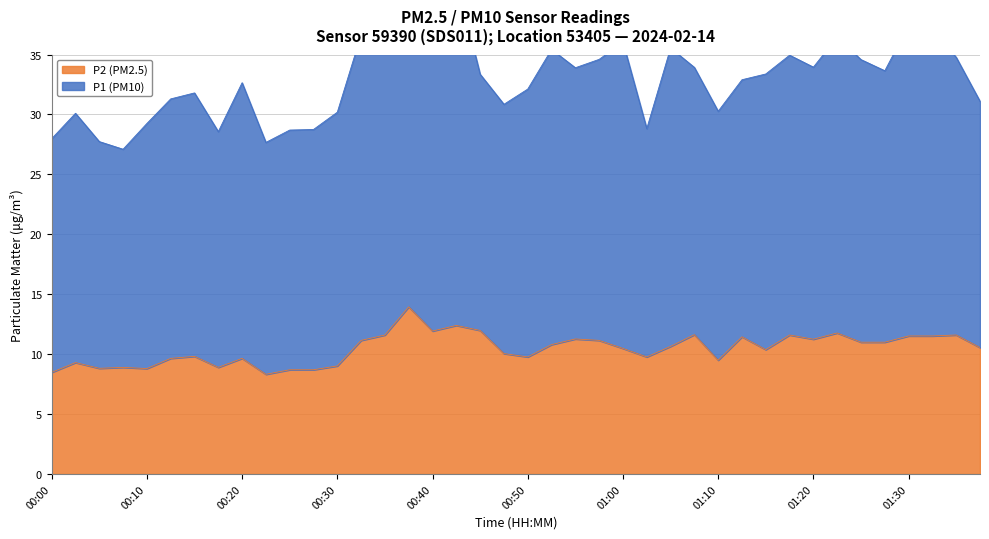

True or false: there are more than 1 points higher than both neighbors.

True